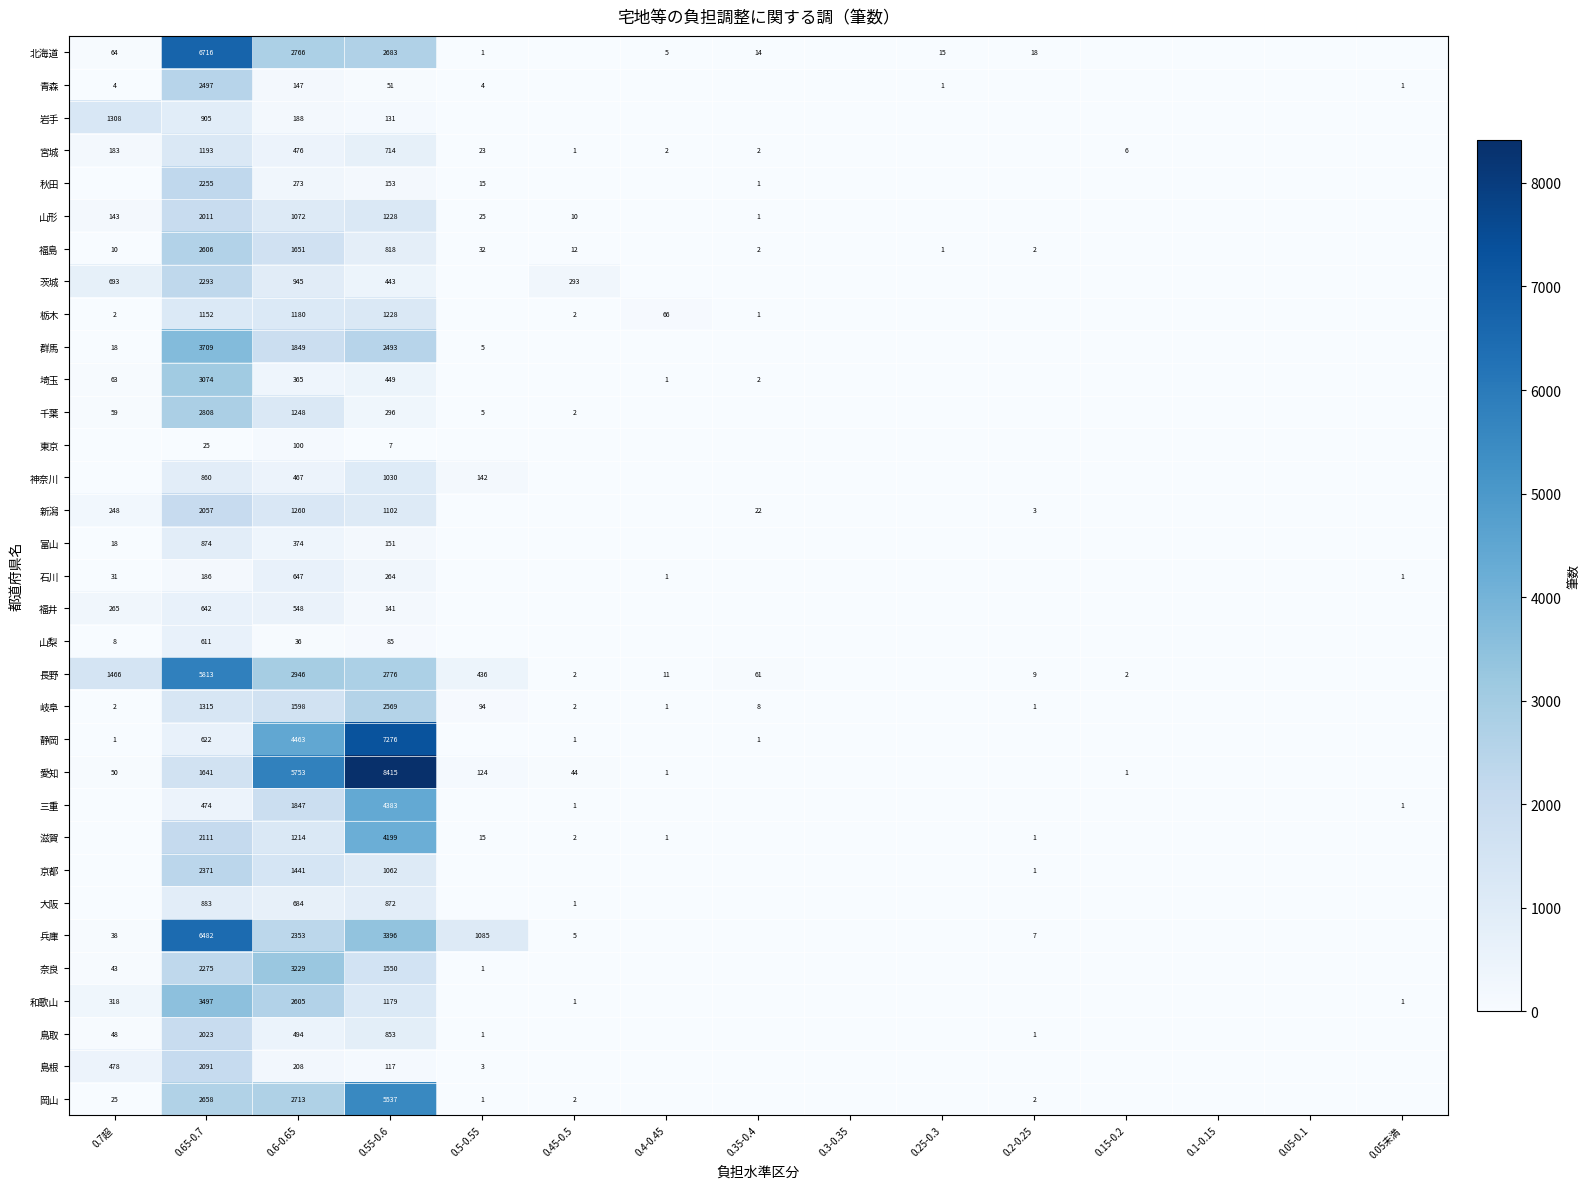

What is the spread (max minus min) of values at 0.65-0.7?

6691